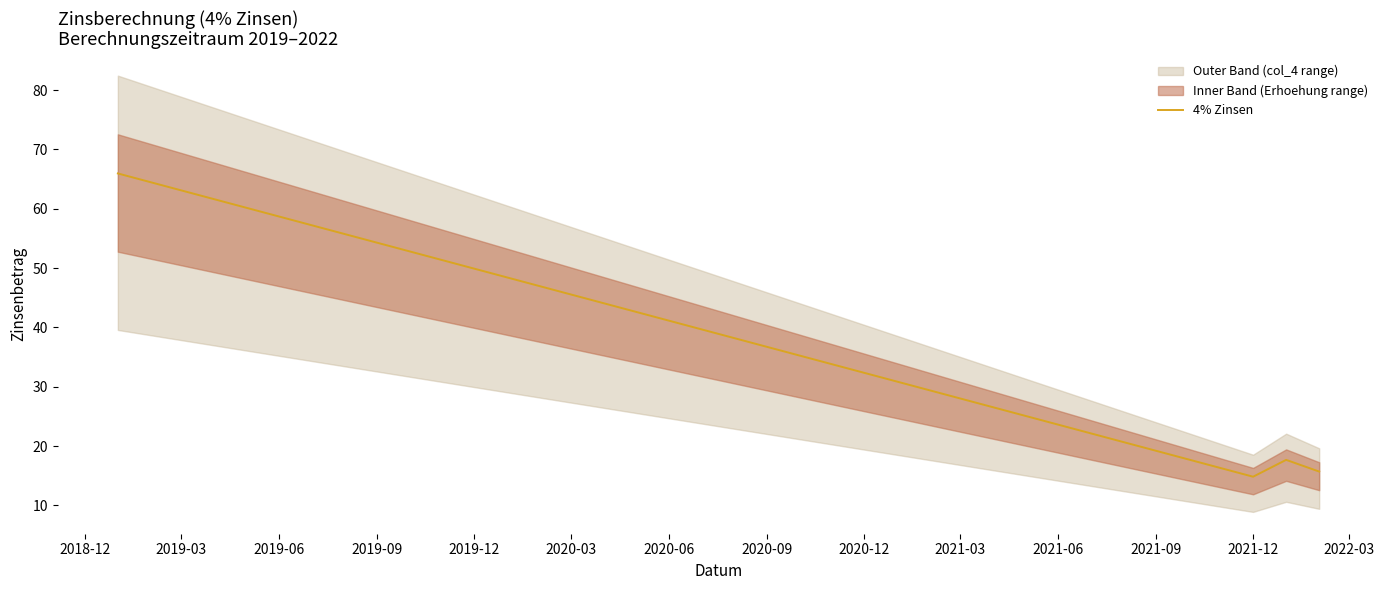

True or false: 4% Zinsen has a value of 19.4 at 2021-12.

False